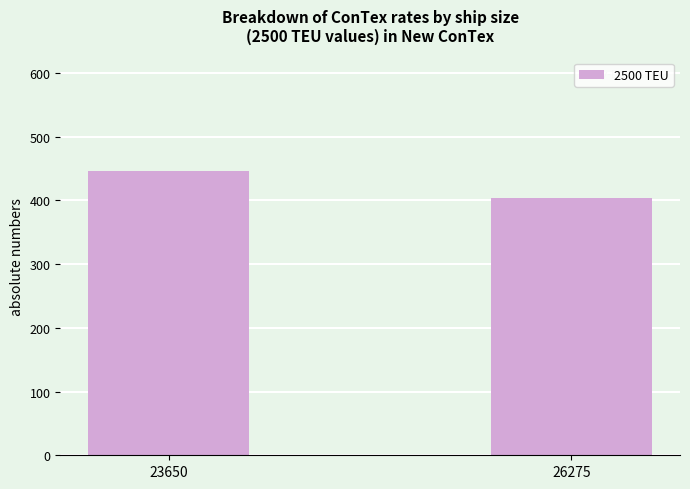

What is the average value?

425